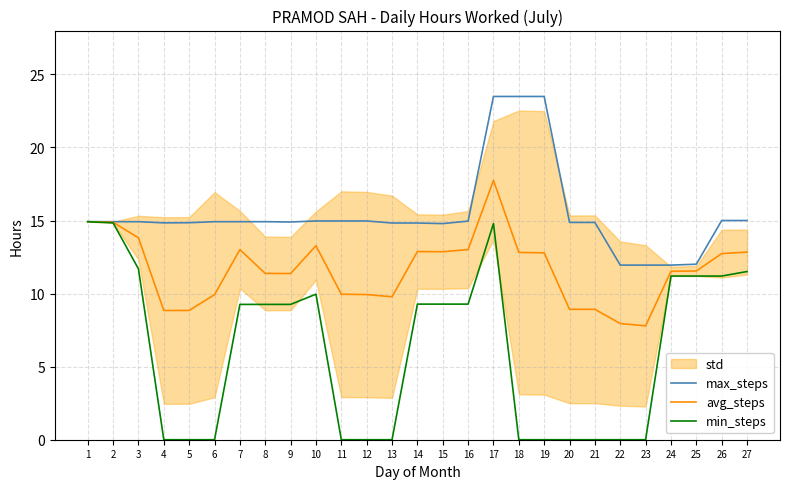

How many interior local peaks does the min_steps series have?

2